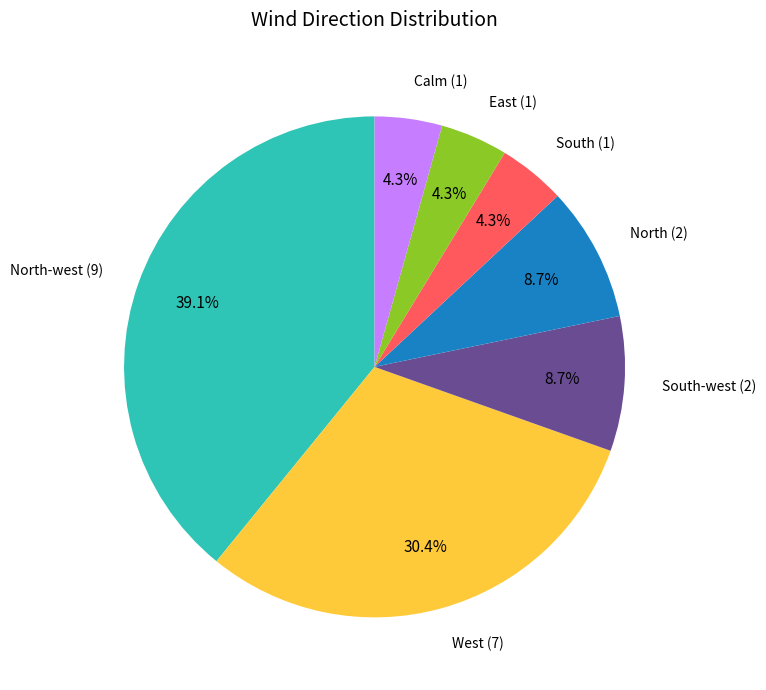

Is there any slice that represents more than half of the pie?

No